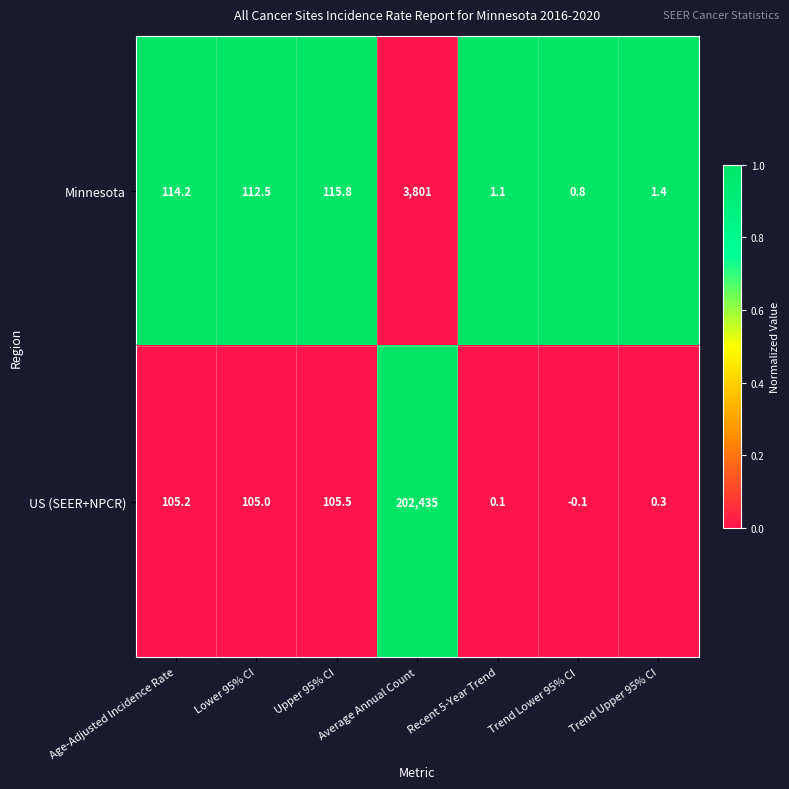

At which category is the sum across all series the highest?

Average Annual Count